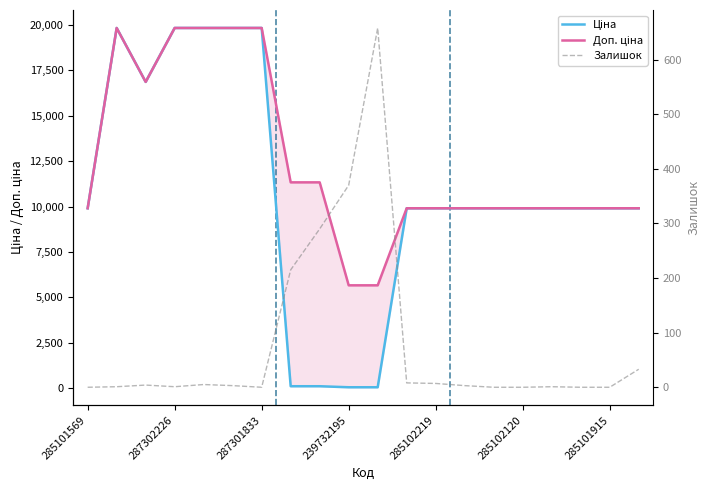

In Доп. ціна, how many points are higher than both neighbors (excluding endpoints)?

1